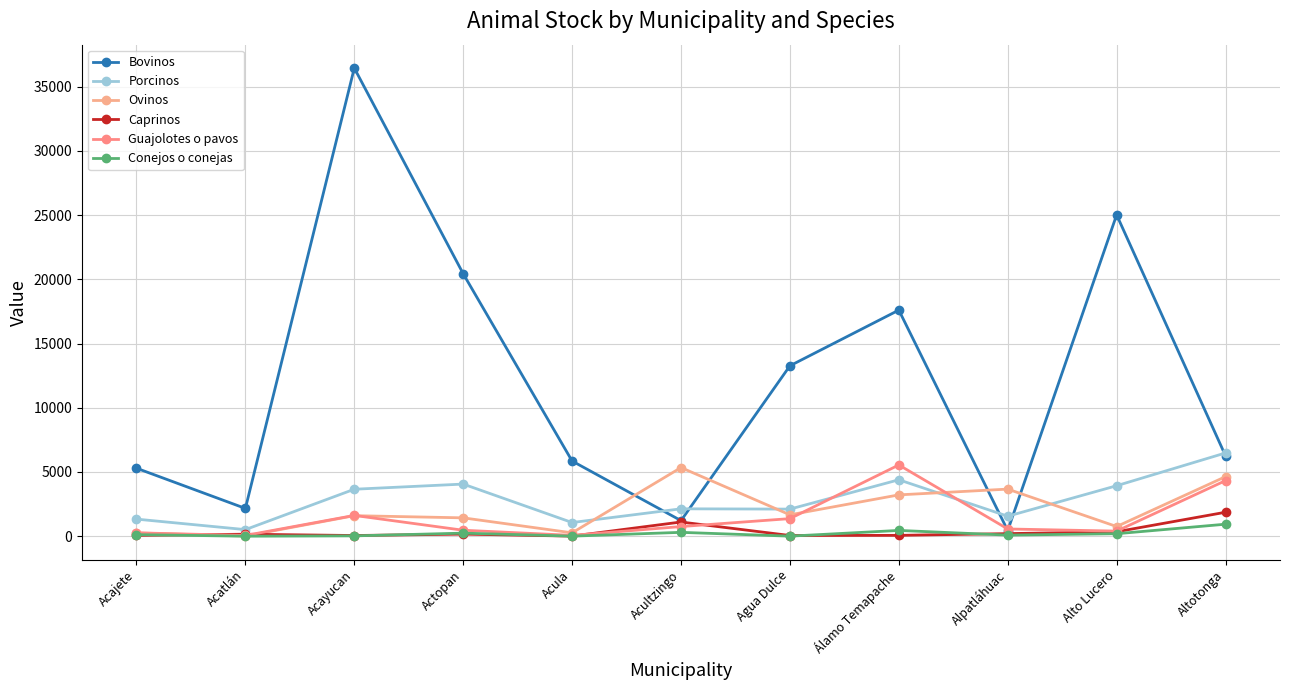

True or false: Ovinos has a value of 73 at Acula.

False